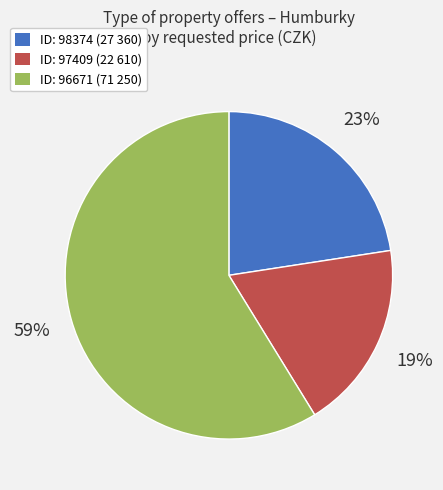

Combined, do ID: 97409 (22 610) and ID: 96671 (71 250) account for over 50%?

Yes